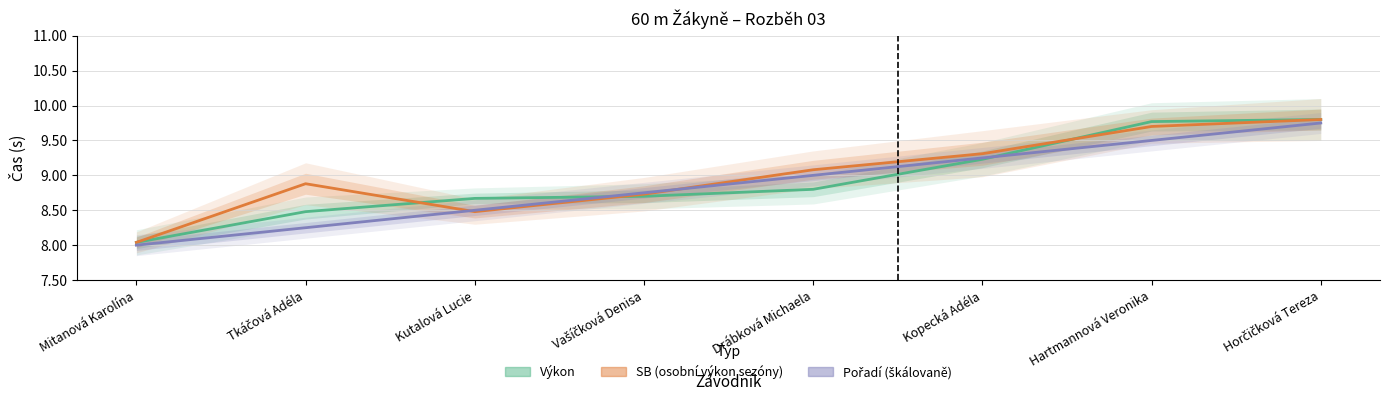

How many values in the SB (osobní výkon sezóny) series are below 9?

4